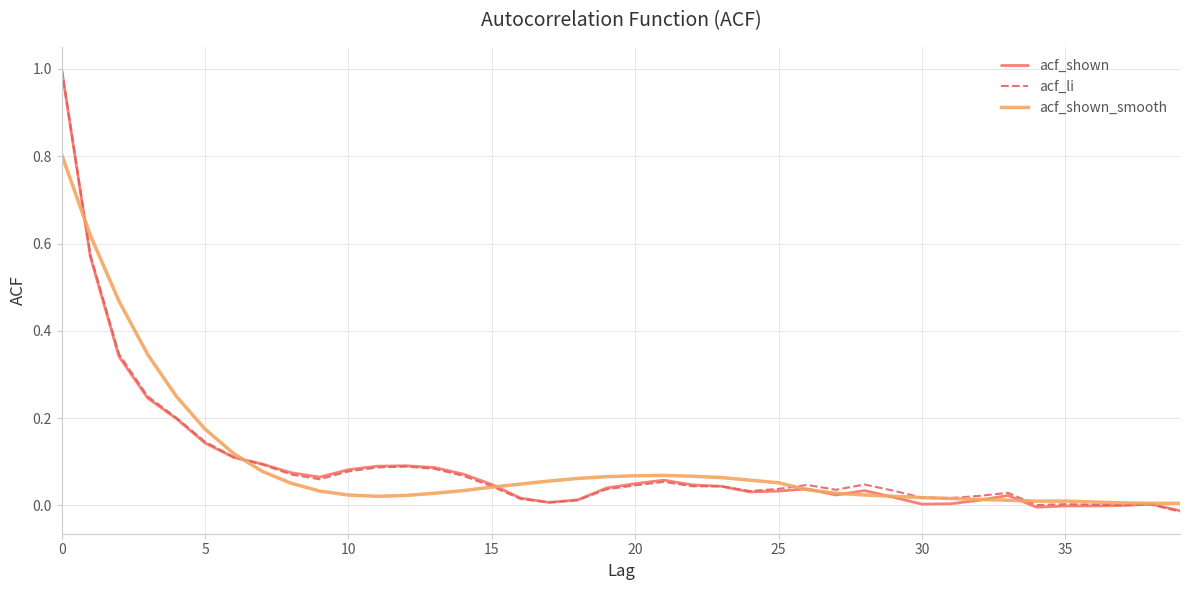

What is the maximum value for acf_shown_smooth?

0.8